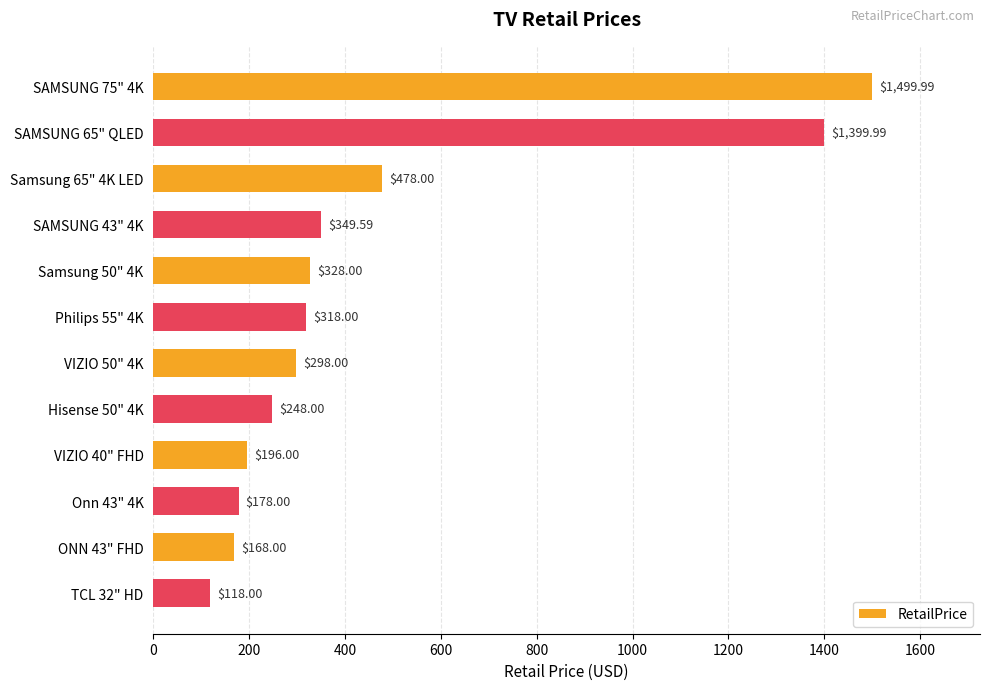

Count the number of data series in this chart.

1